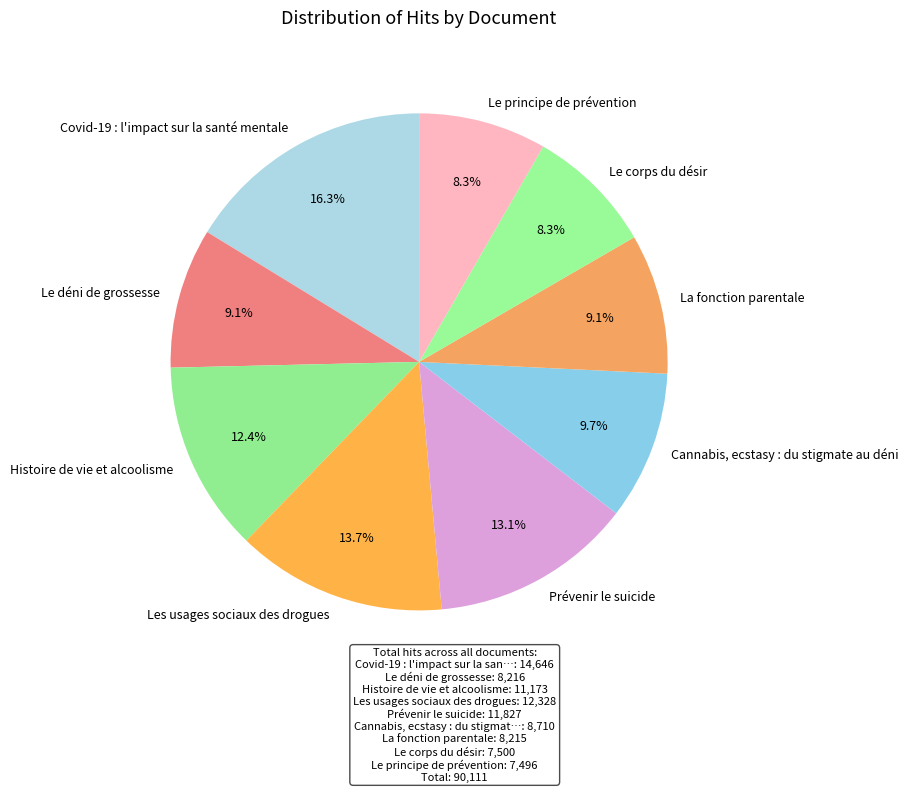

What percentage is the Covid-19 : l'impact sur la santé mentale slice, to the nearest percent?

16%